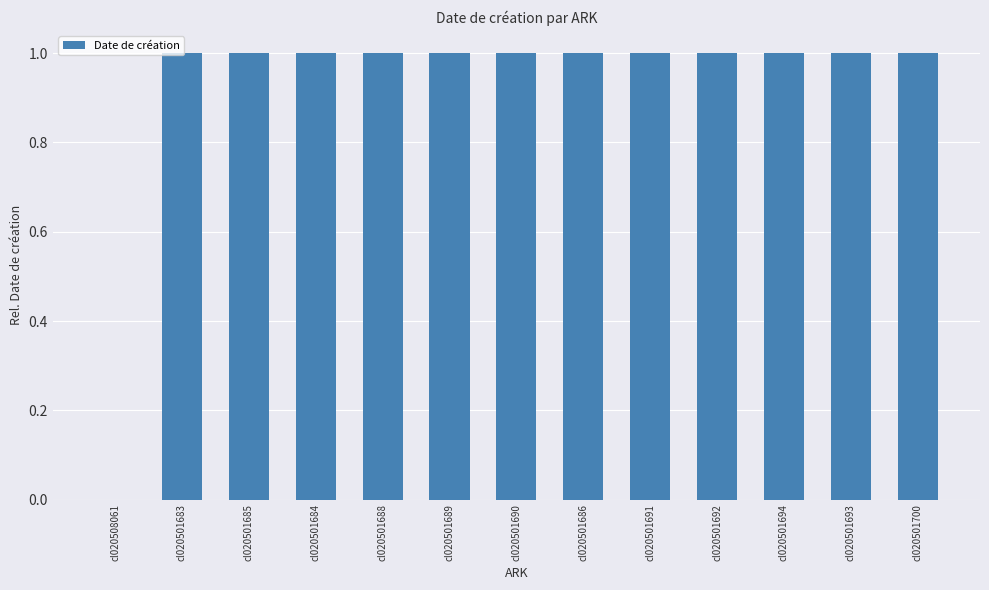

The value at cl020501693 is 1.6. True or false?

False